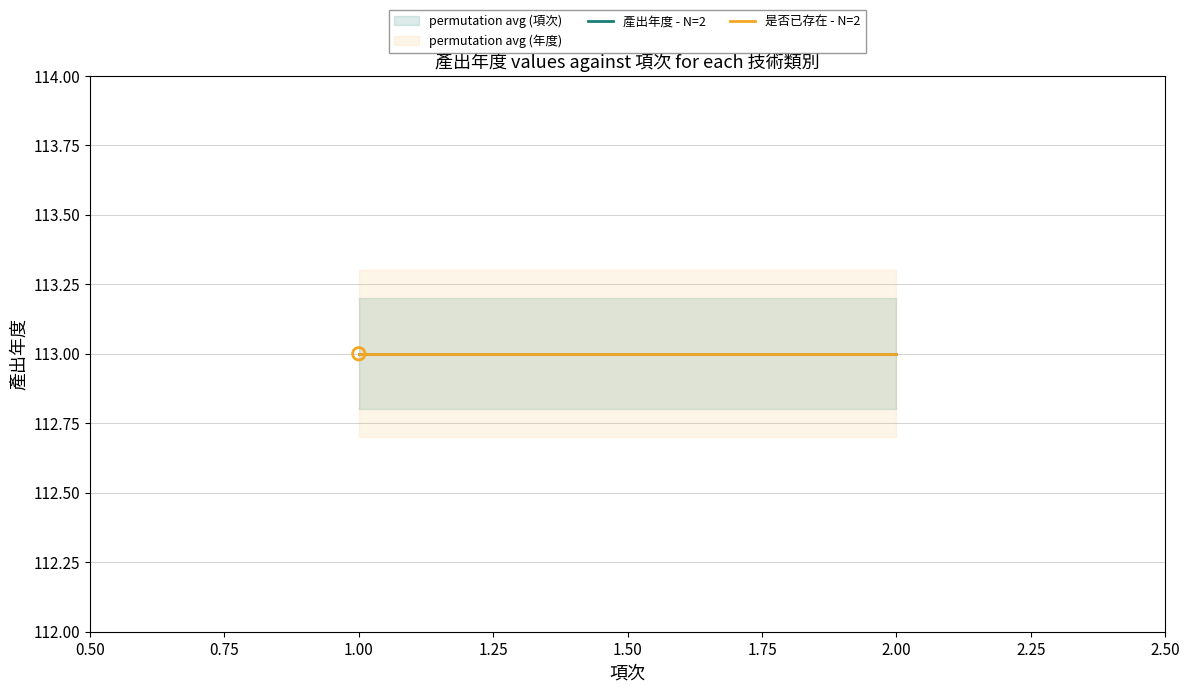

At which category is the sum across all series the highest?

2